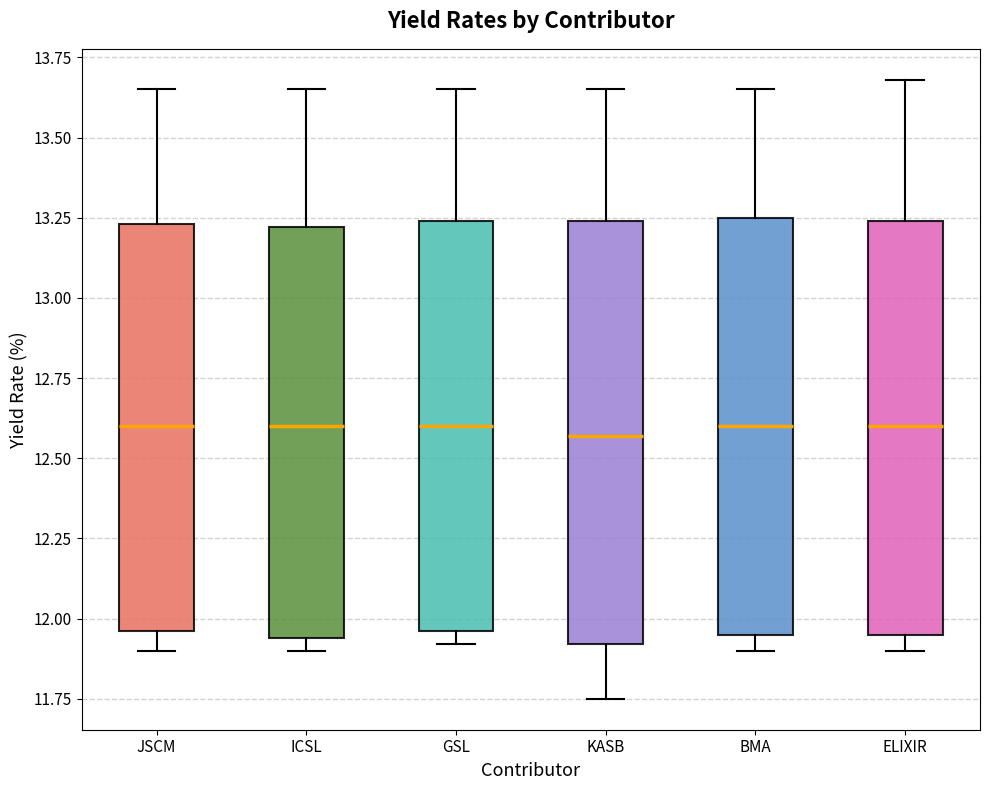

Reading left to right, transcribe this box plot: for each box, give where its median line is, the range the box spans, and where its two whiskers end, as read against the y-axis. The values are not printed on the chart, so give them approximately, as read against the axis.

JSCM: median 12.60, box 11.95 to 13.25, whiskers 11.90 to 13.65
ICSL: median 12.60, box 11.95 to 13.20, whiskers 11.90 to 13.65
GSL: median 12.60, box 11.95 to 13.25, whiskers 11.90 to 13.65
KASB: median 12.55, box 11.90 to 13.25, whiskers 11.75 to 13.65
BMA: median 12.60, box 11.95 to 13.25, whiskers 11.90 to 13.65
ELIXIR: median 12.60, box 11.95 to 13.25, whiskers 11.90 to 13.70